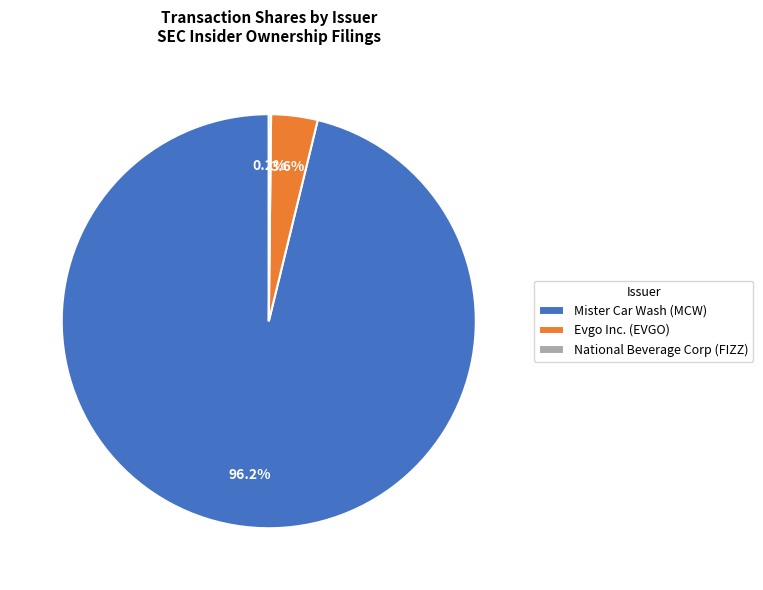

Which slice is the largest?

Mister Car Wash (MCW)